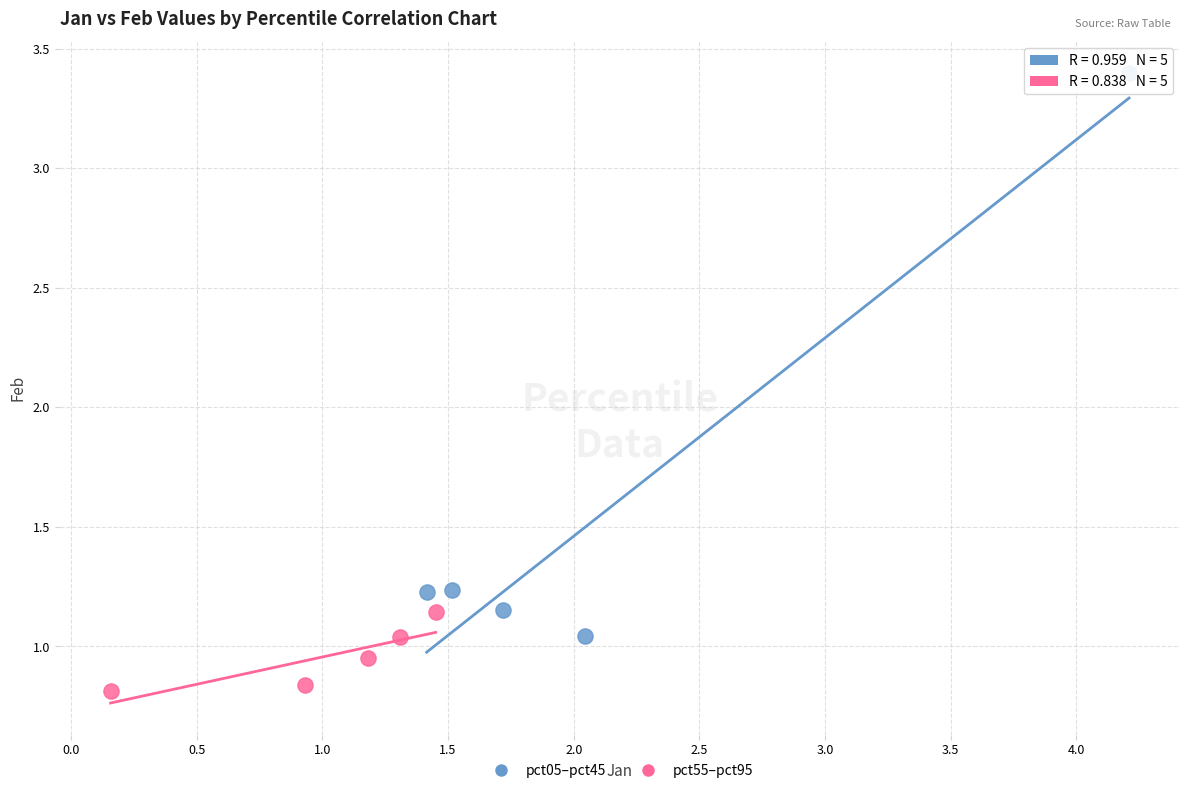

Which series has the largest Y range (max minus min)?

pct05–pct45